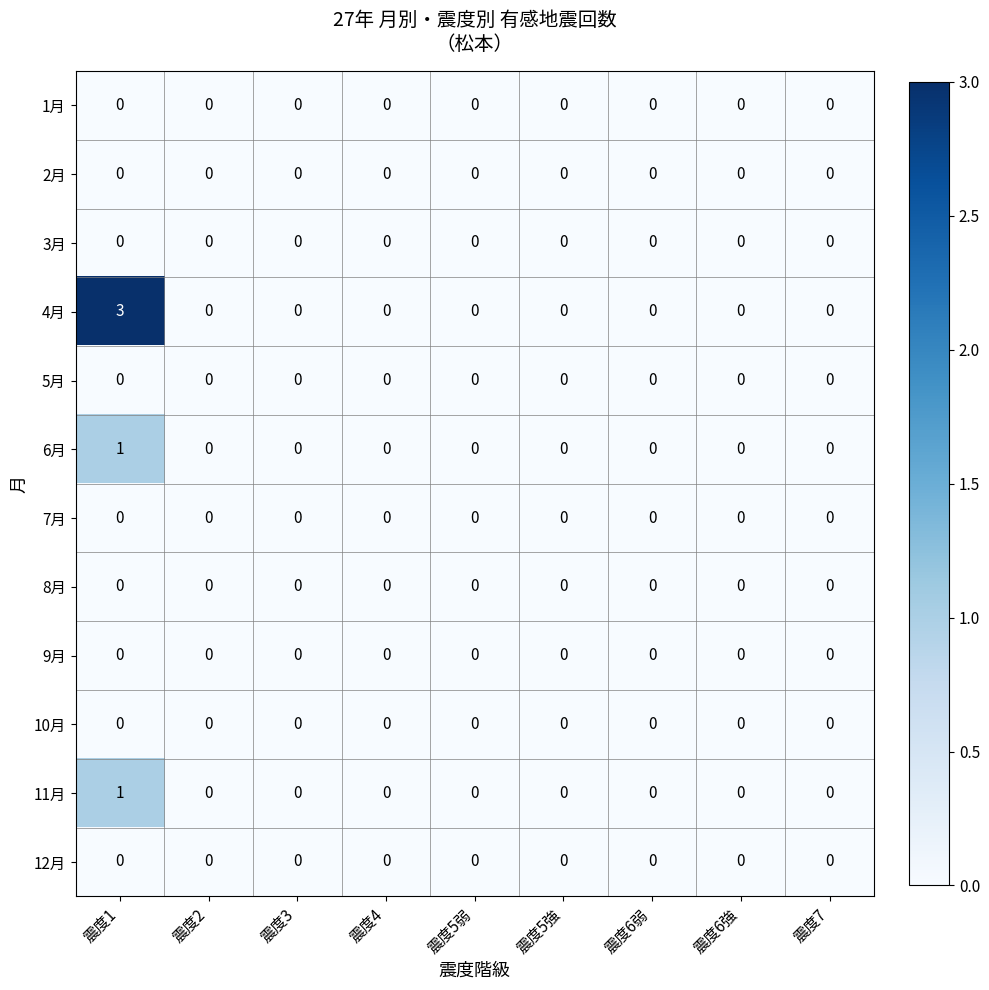

Is it true that 7月 equals 0 at 震度6強?

True